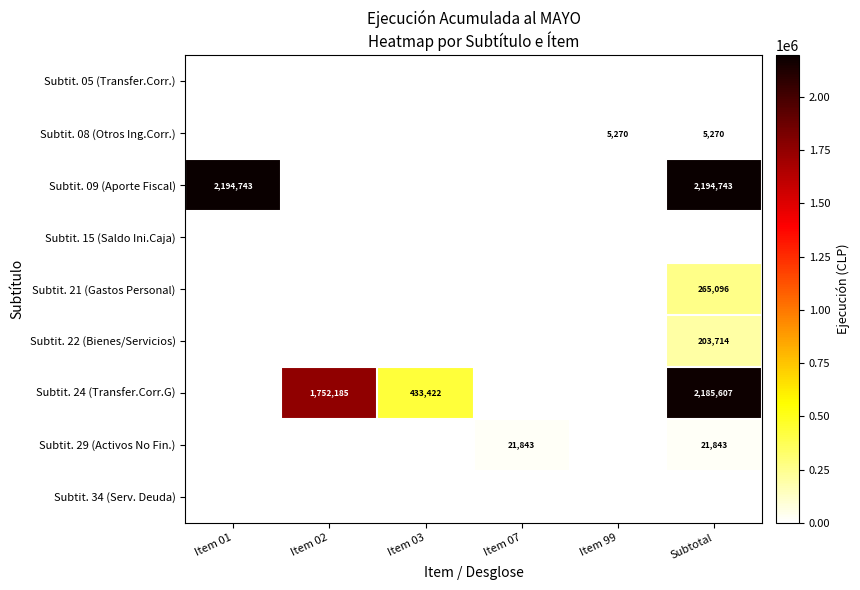

At which category is the sum across all series the highest?

Subtotal